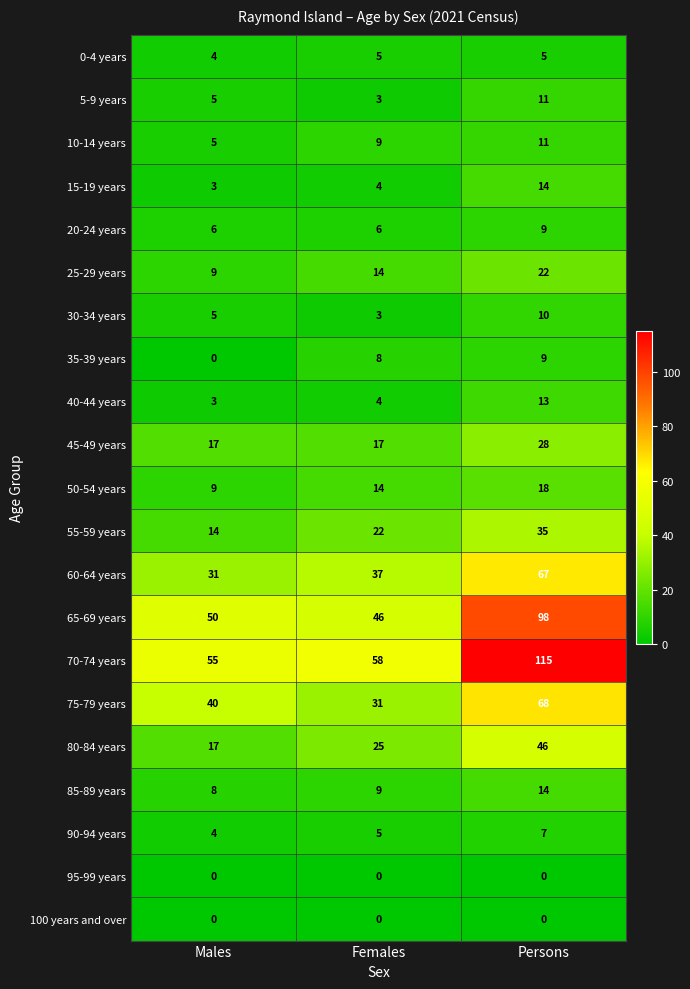

True or false: 95-99 years has a value of 0 at Males.

True